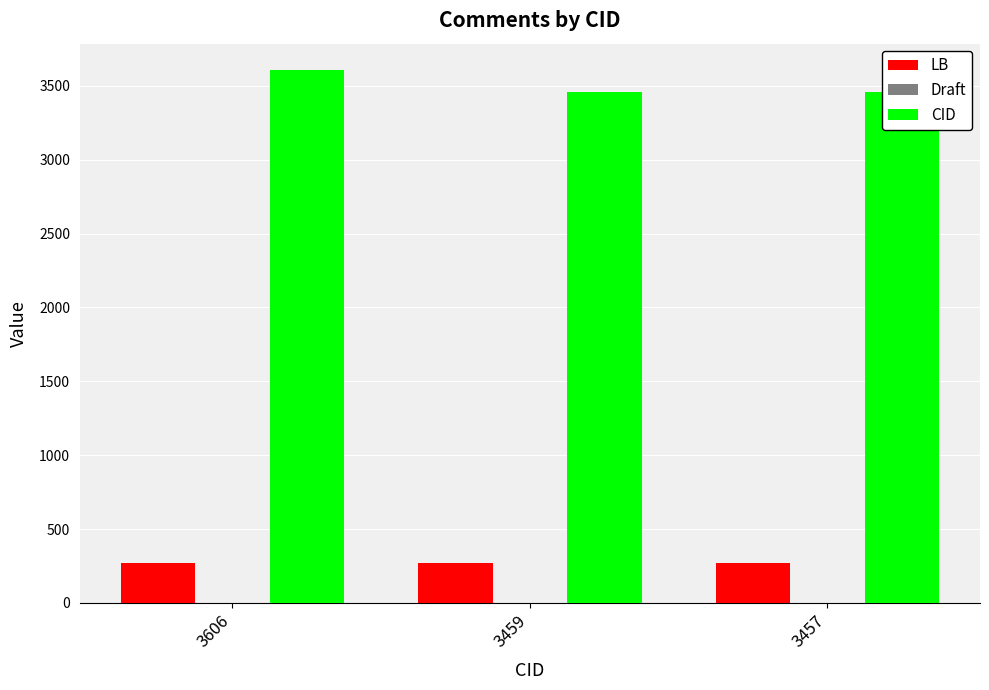

At which category is the sum across all series the highest?

3606